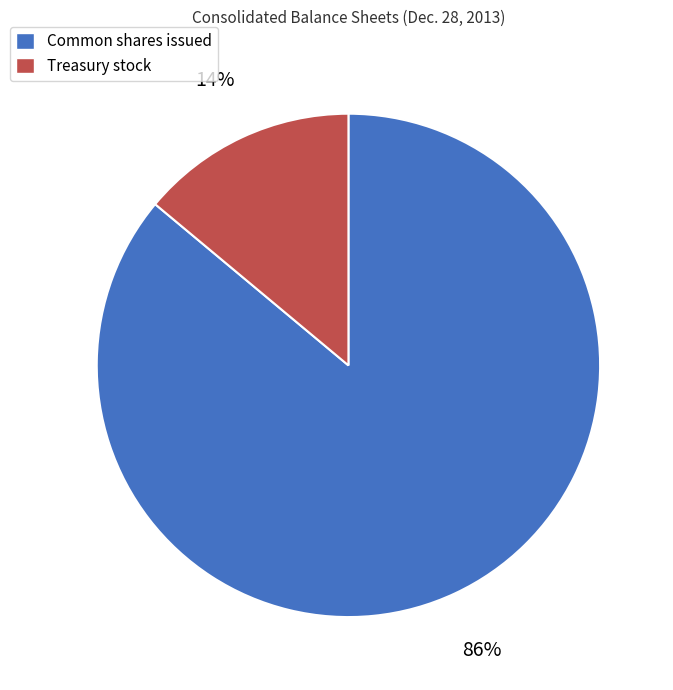

To the nearest percent, what portion does Treasury stock represent?

14%